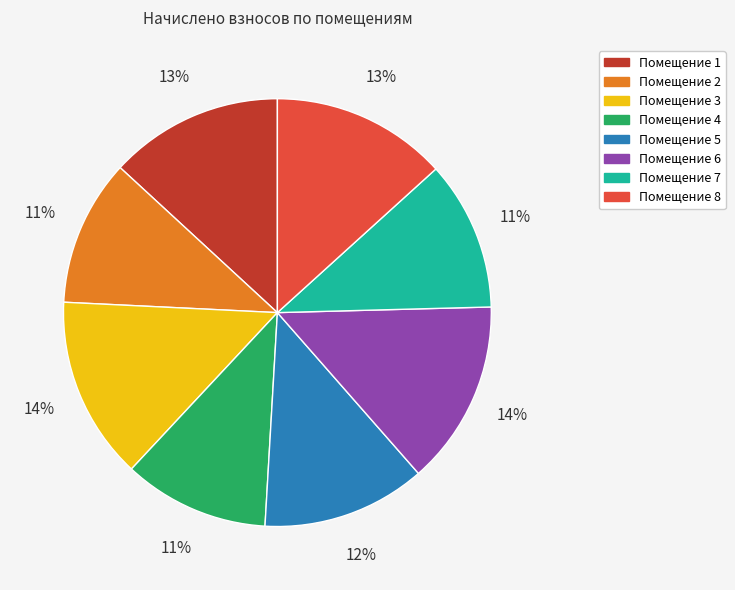

Is there a majority slice in this chart?

No